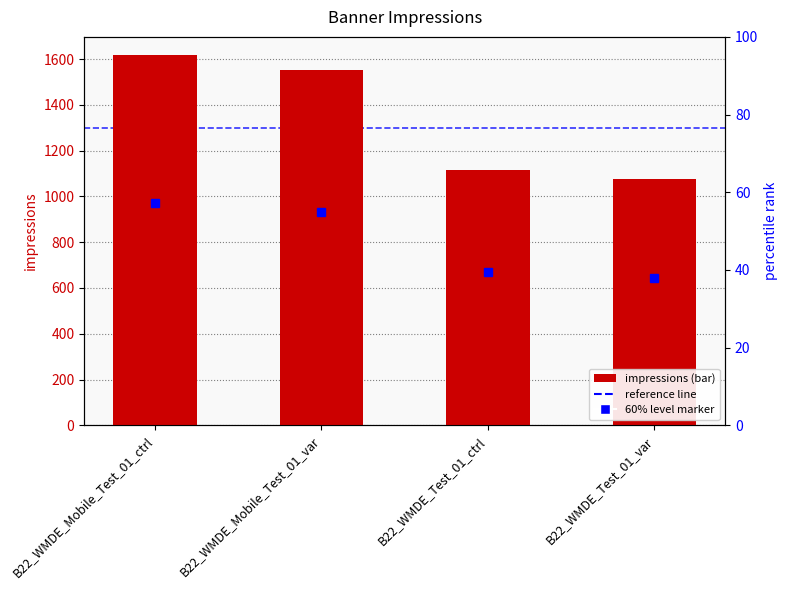

At which category does the chart reach its minimum across all series?

B22_WMDE_Test_01_var